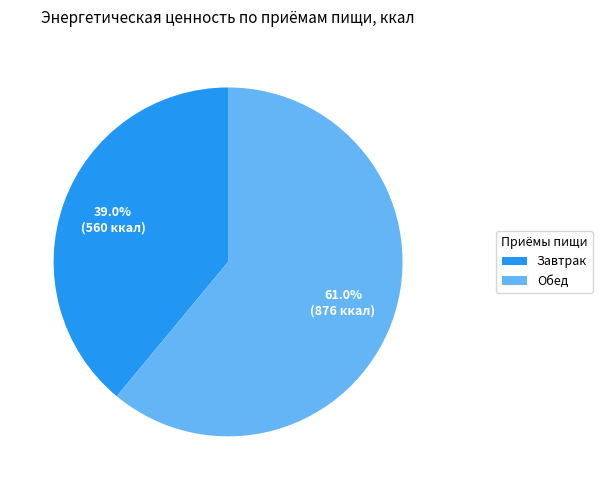

Which slice is the smallest?

Завтрак